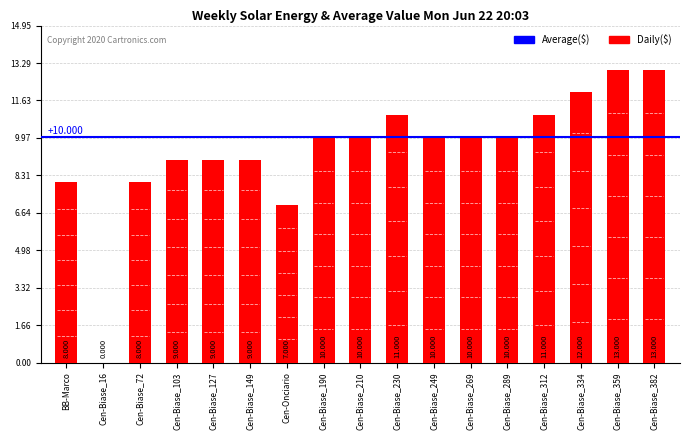

At which label is the value closest to 6?

Cen-Onciario